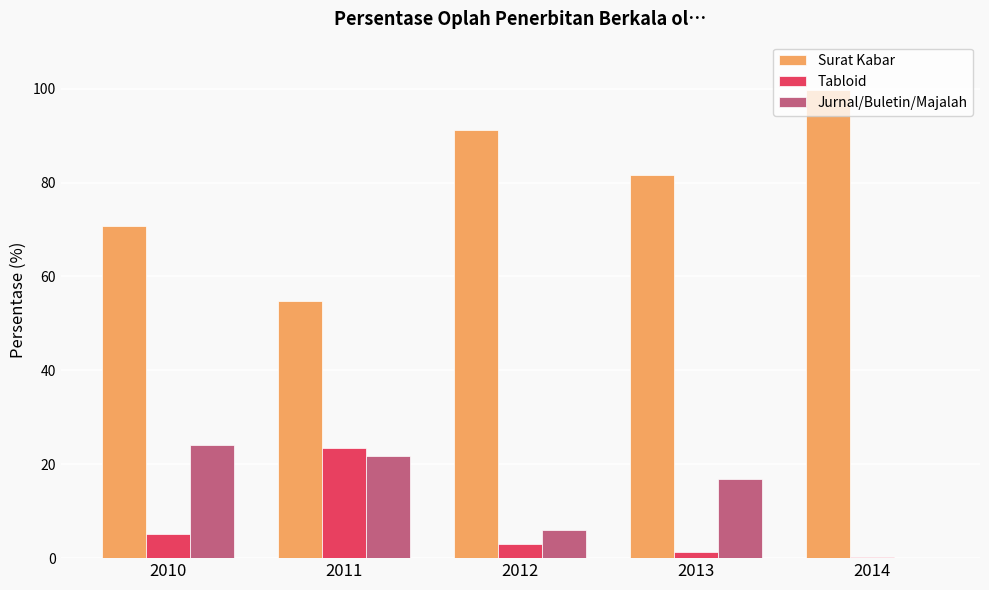

What is the sum of the Surat Kabar values at 2010 and 2012?

161.9